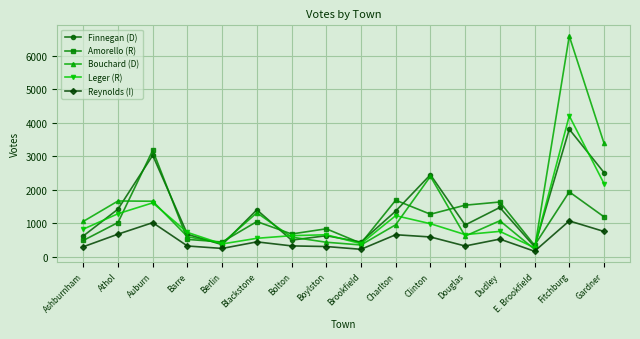

List the series in order of their peak value, highest first.

Bouchard (D), Leger (R), Finnegan (D), Amorello (R), Reynolds (I)